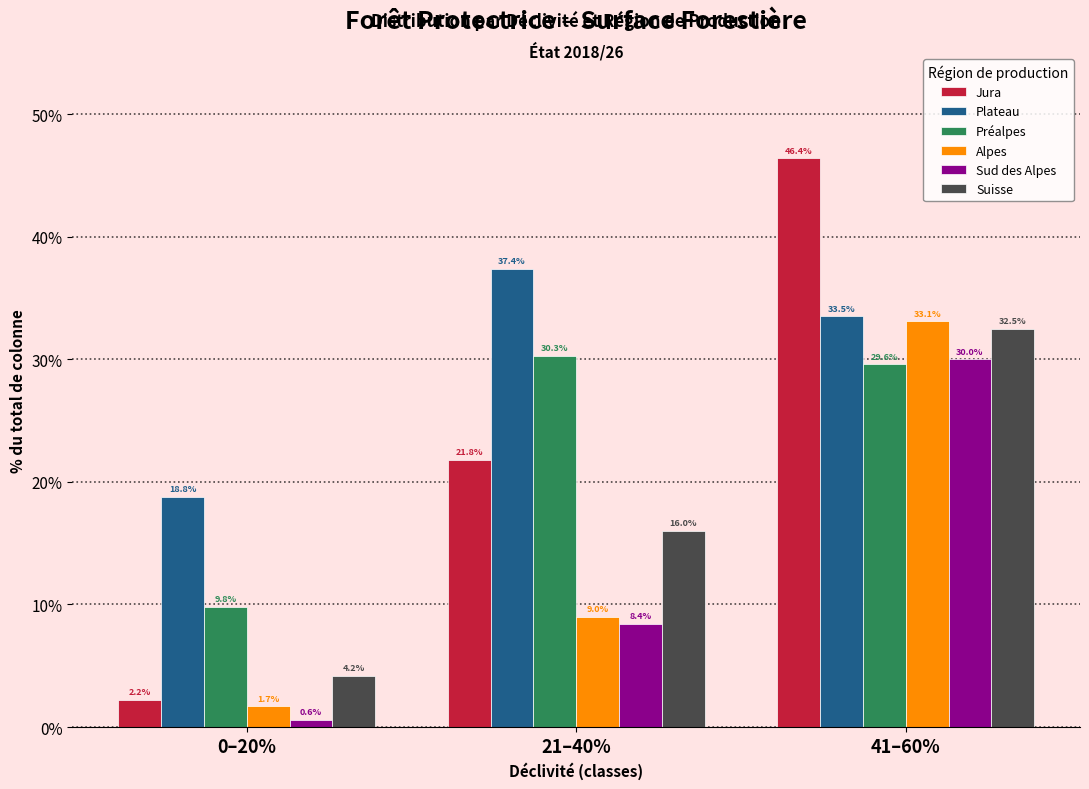

Reading left to right, list all the values displayed in this chart.

Jura: 0–20%=2.2	21–40%=21.8	41–60%=46.4
Plateau: 0–20%=18.8	21–40%=37.4	41–60%=33.5
Préalpes: 0–20%=9.8	21–40%=30.3	41–60%=29.6
Alpes: 0–20%=1.7	21–40%=9.0	41–60%=33.1
Sud des Alpes: 0–20%=0.6	21–40%=8.4	41–60%=30.0
Suisse: 0–20%=4.2	21–40%=16.0	41–60%=32.5